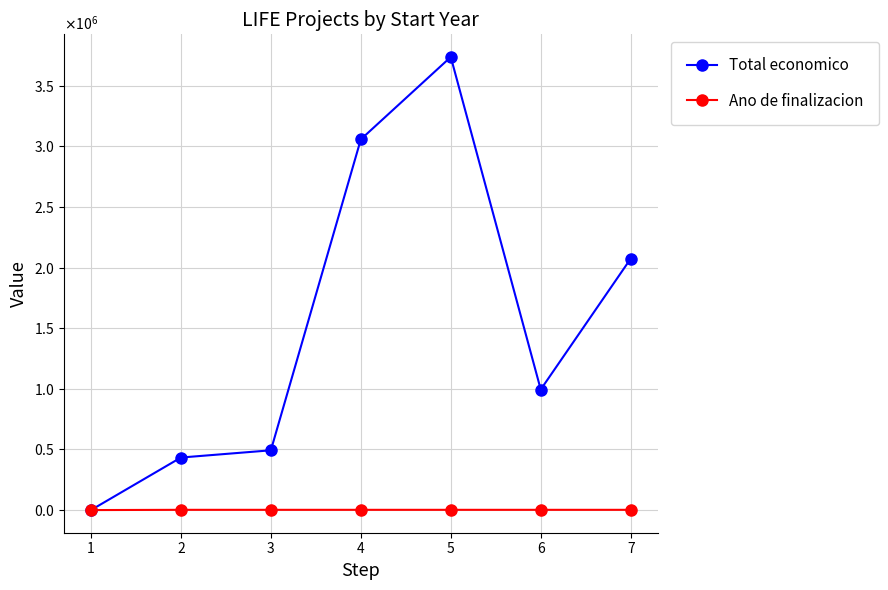

At how many categories does at least one series exceed 2403115?

2